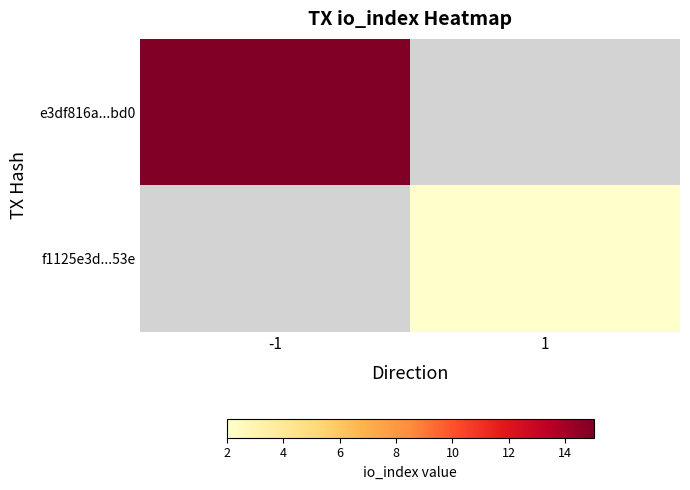

Which category has the lowest value in the e3df816a...bd0 series?

-1